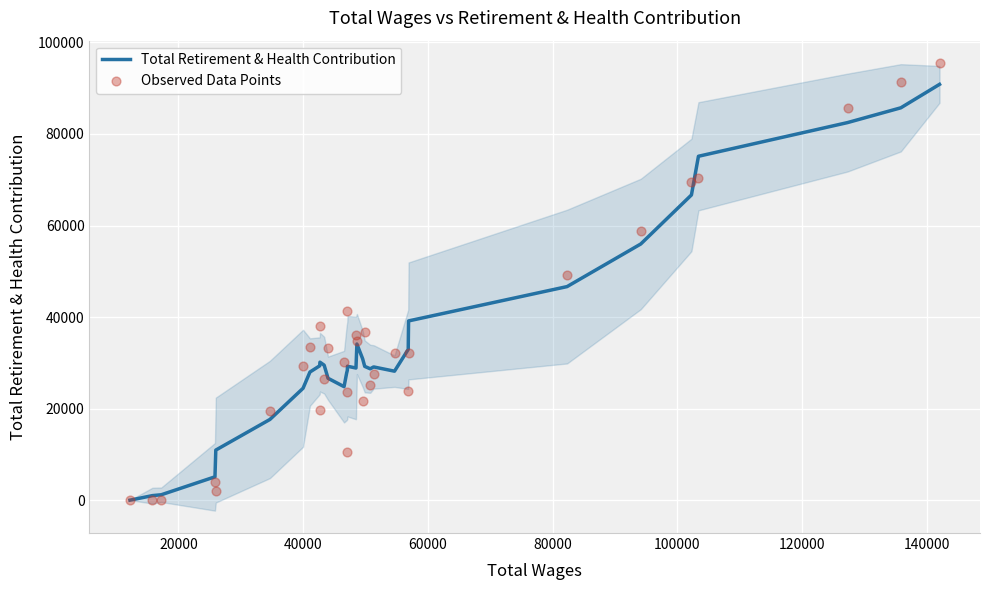

Which series has the largest Y range (max minus min)?

Observed Data Points